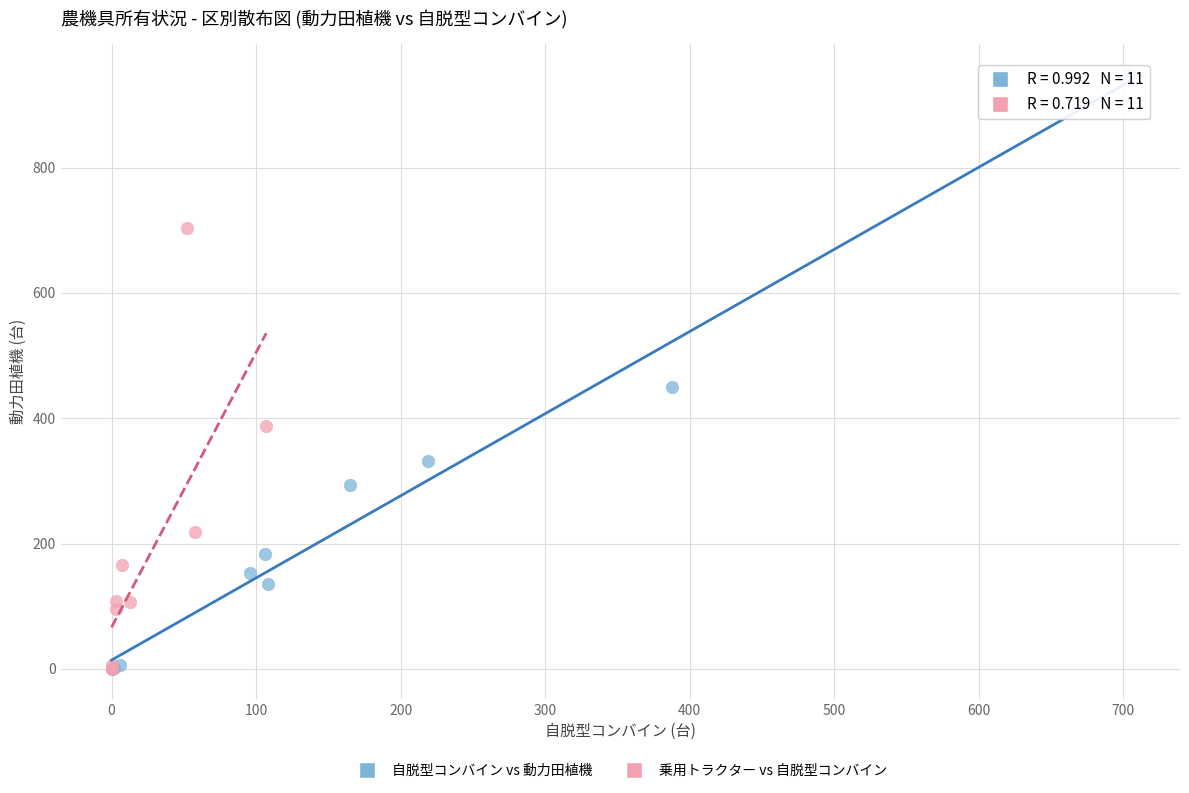

What are all the series names shown in the legend?

自脱型コンバイン vs 動力田植機, 乗用トラクター vs 自脱型コンバイン